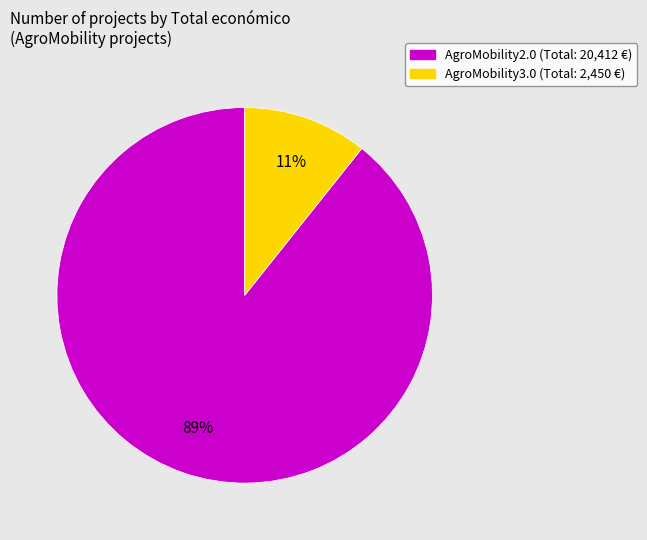

Is it true that AgroMobility2.0 is 89% of the pie?

True